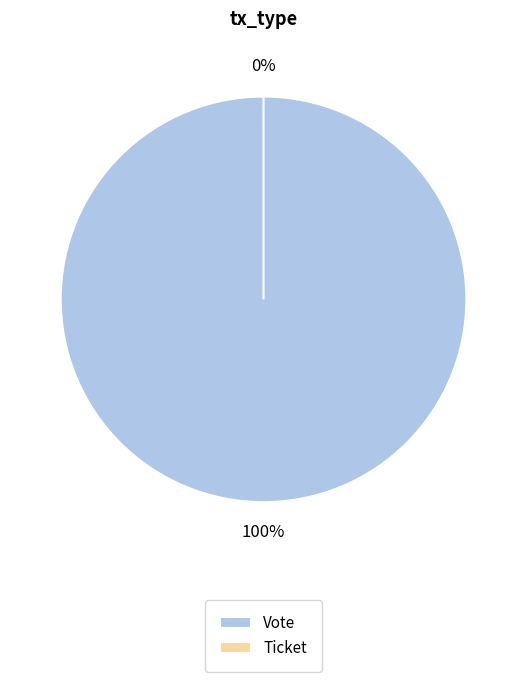

Rank the categories by value from lowest to highest.

Ticket, Vote